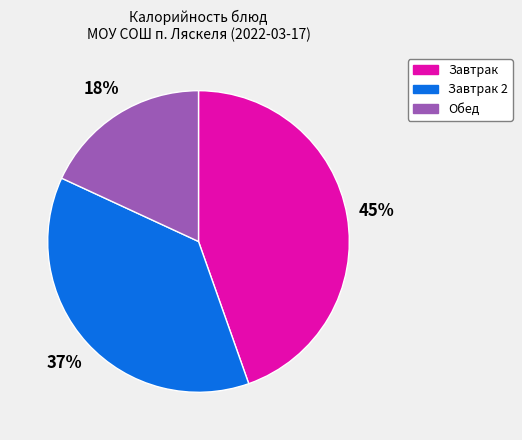

Is there any slice that represents more than half of the pie?

No